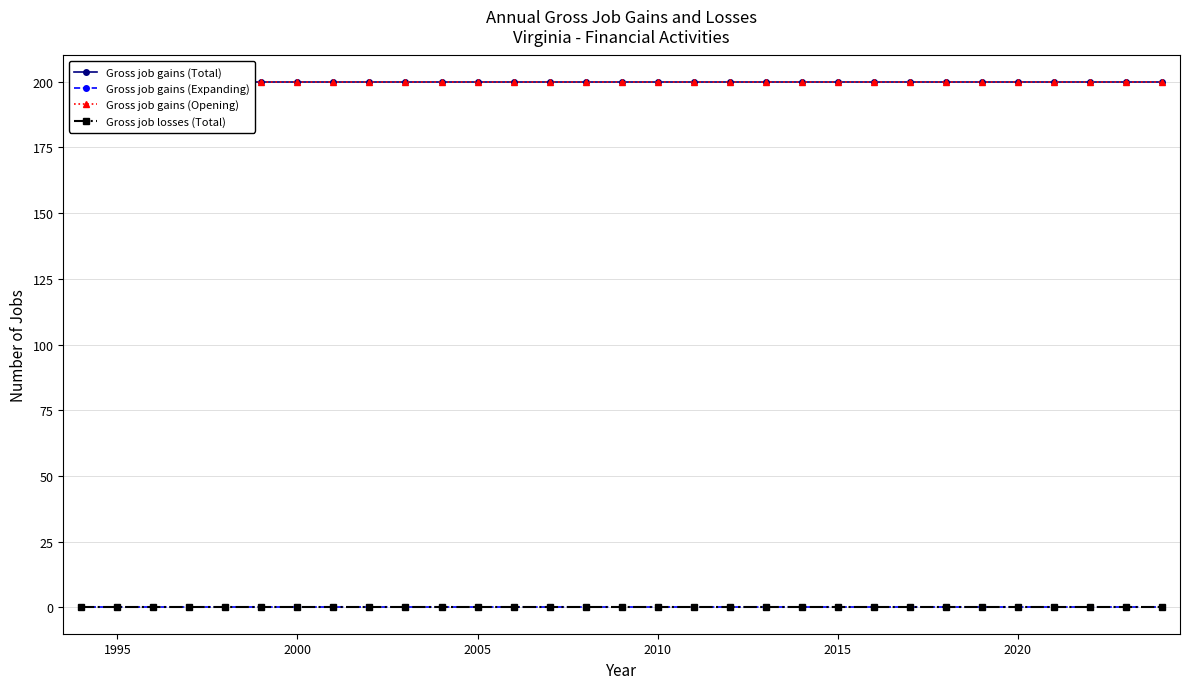

True or false: Gross job gains (Opening) and Gross job losses (Total) intersect in this chart.

False